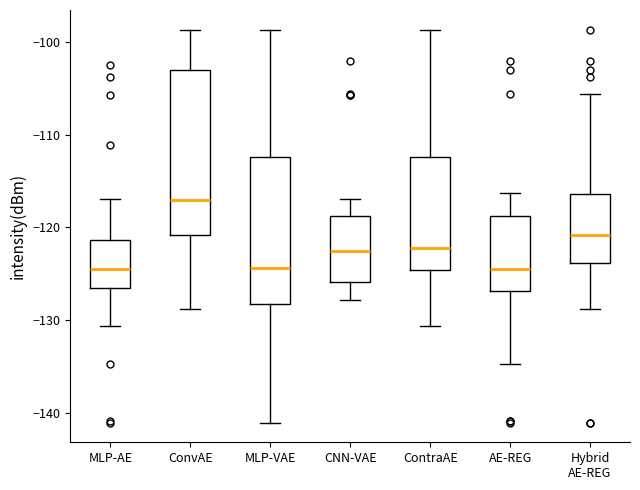

Reading left to right, transcribe this box plot: for each box, give where its median line is, the range the box spans, and where its two whiskers end, as read against the y-axis. The values are not printed on the chart, so give them approximately, as read against the axis.

MLP-AE: median -124, box -127 to -121, whiskers -131 to -117
ConvAE: median -117, box -121 to -103, whiskers -129 to -99
MLP-VAE: median -124, box -128 to -112, whiskers -141 to -99
CNN-VAE: median -123, box -126 to -119, whiskers -128 to -117
ContraAE: median -122, box -125 to -112, whiskers -131 to -99
AE-REG: median -124, box -127 to -119, whiskers -135 to -116
Hybrid AE-REG: median -121, box -124 to -116, whiskers -129 to -106